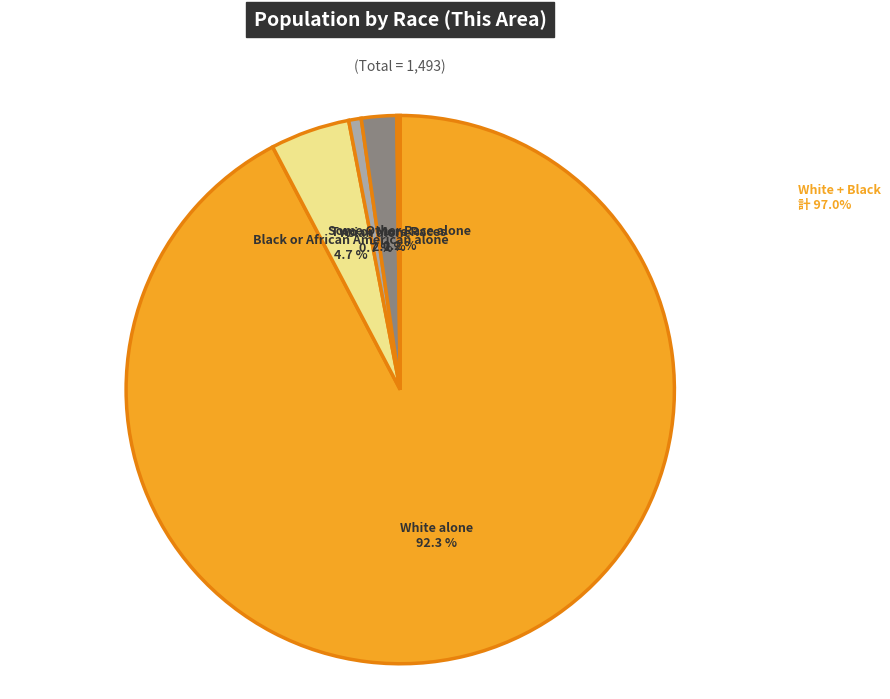

Which has a higher value, Asian alone or Black or African American alone?

Black or African American alone